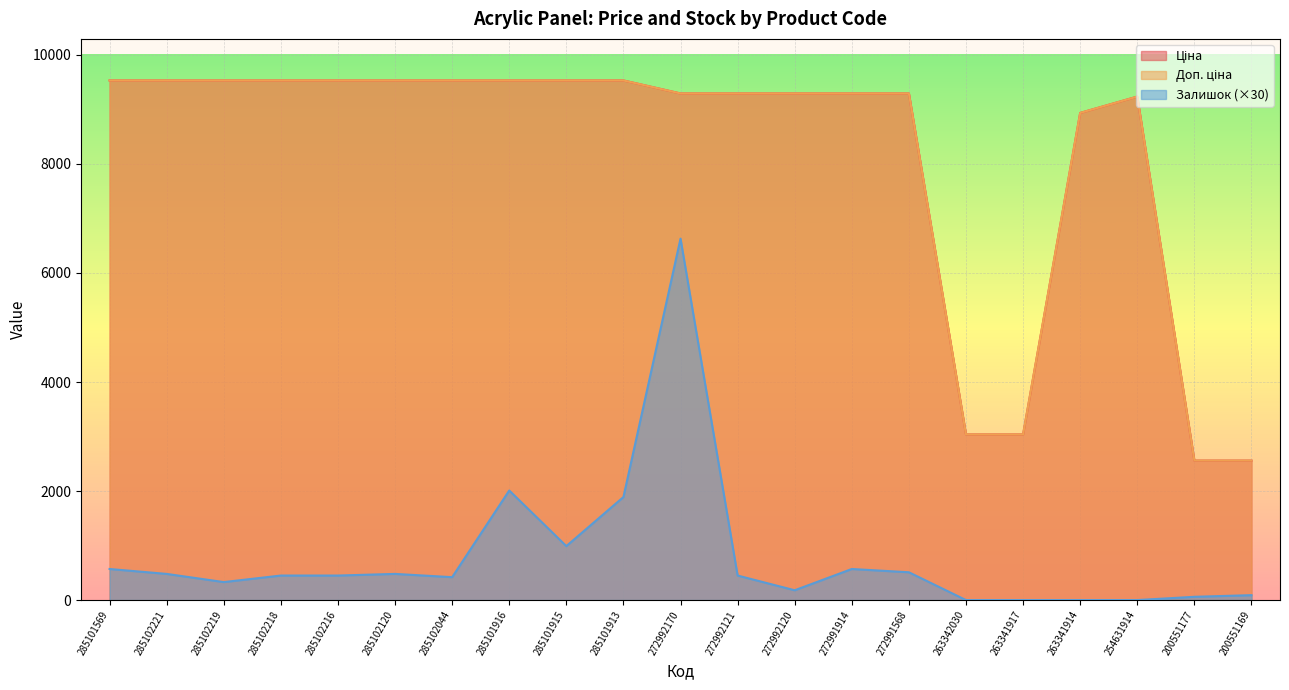

Between 285102120 and 263341917, which series saw the biggest shift?

Доп. ціна